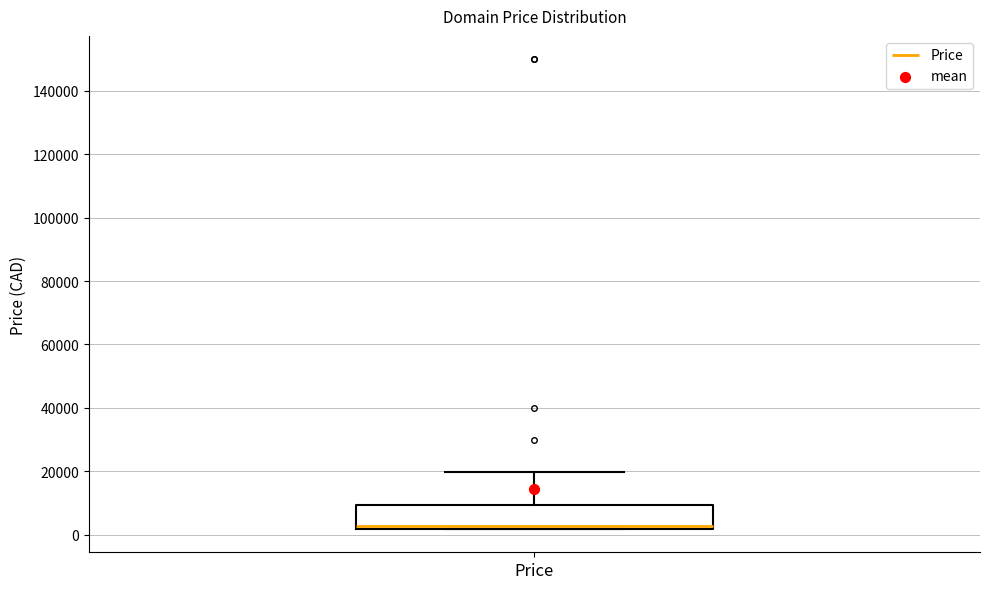

Where is the upper edge of the box for Price on the y-axis? The values are not printed on the chart, so give them approximately, as read against the axis.

10000